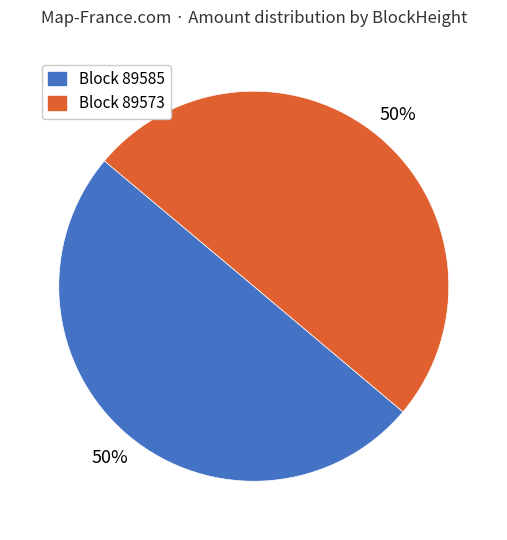

To the nearest percent, what is the average slice percentage?

50%